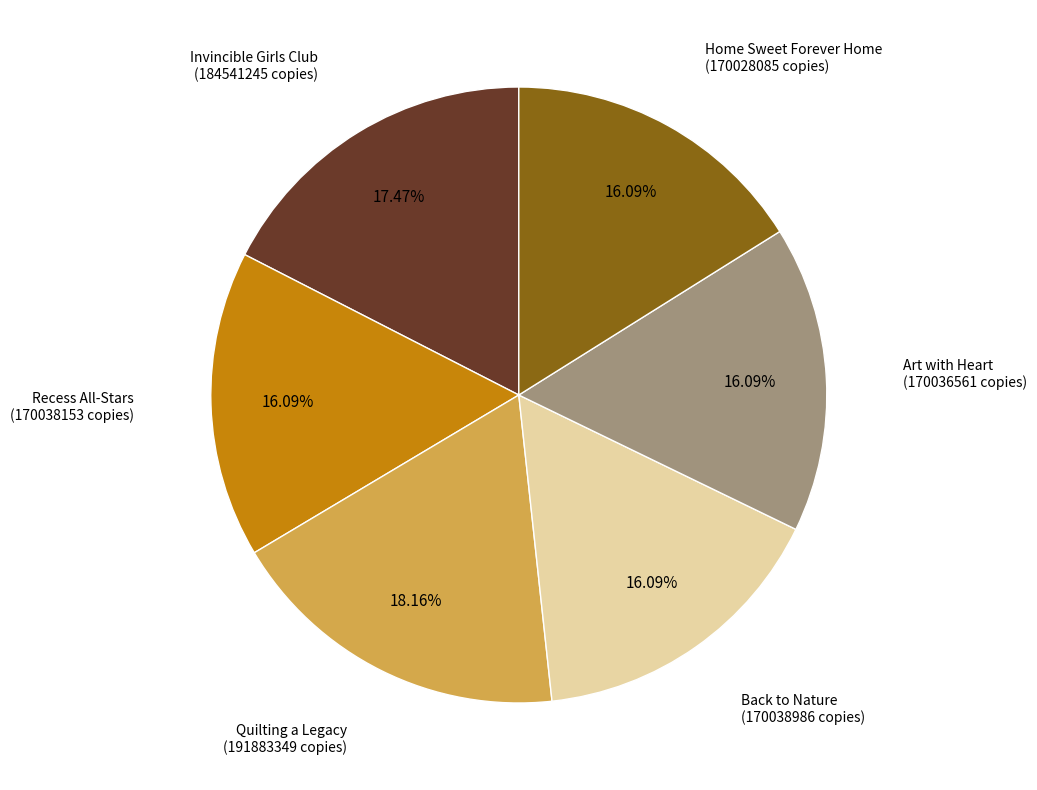

What is the ratio of the value at Invincible Girls Club to the value at Home Sweet Forever Home?

1.1